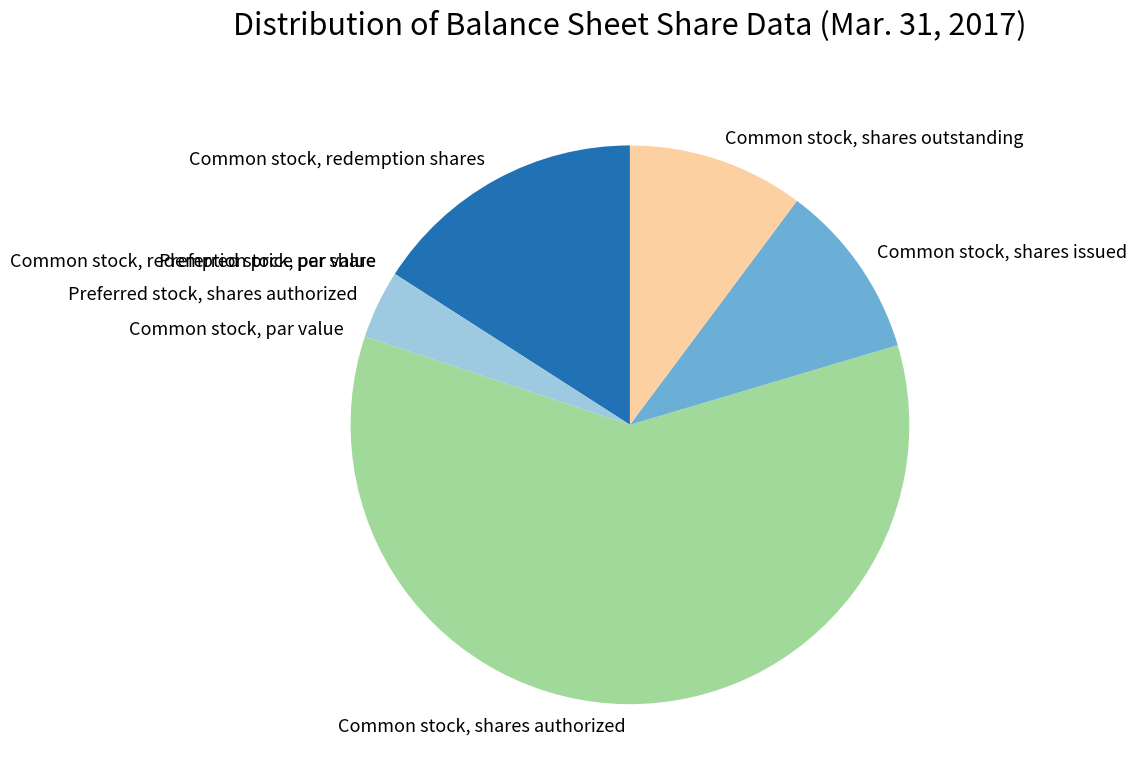

True or false: Common stock, shares outstanding accounts for 10% of the total.

True